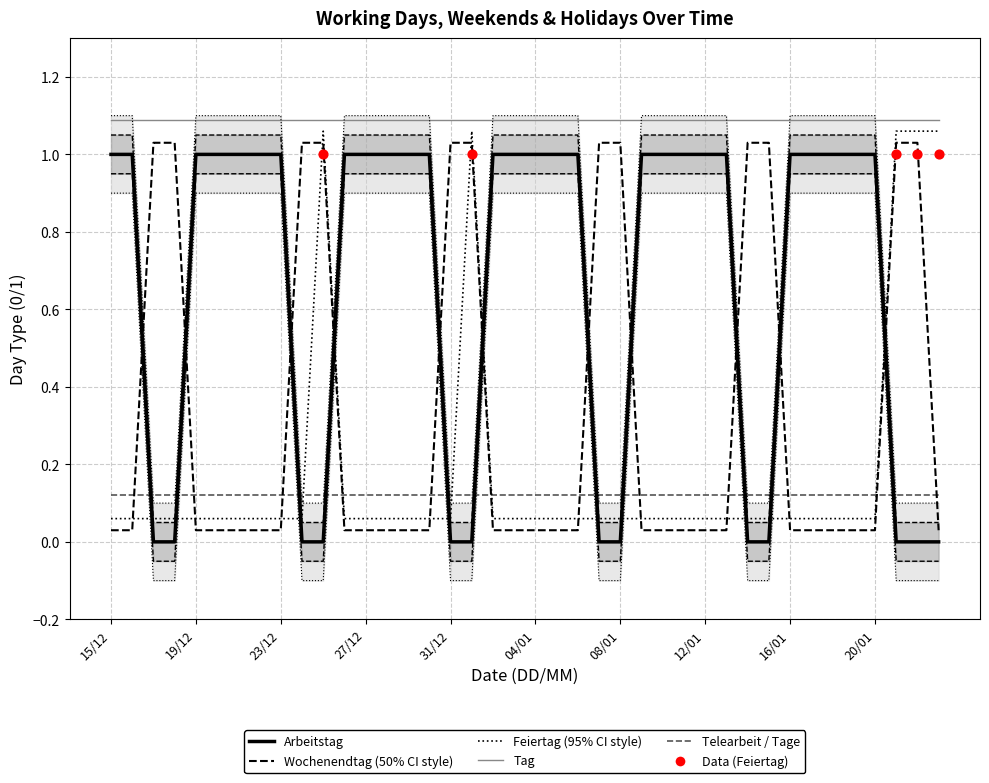

Which series contains the highest Y value?

Feiertag